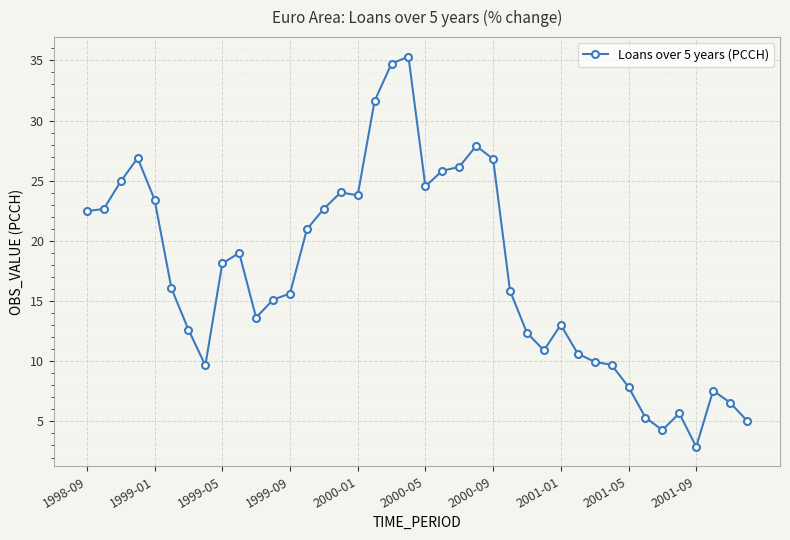

What is the minimum value shown in the chart?

2.9